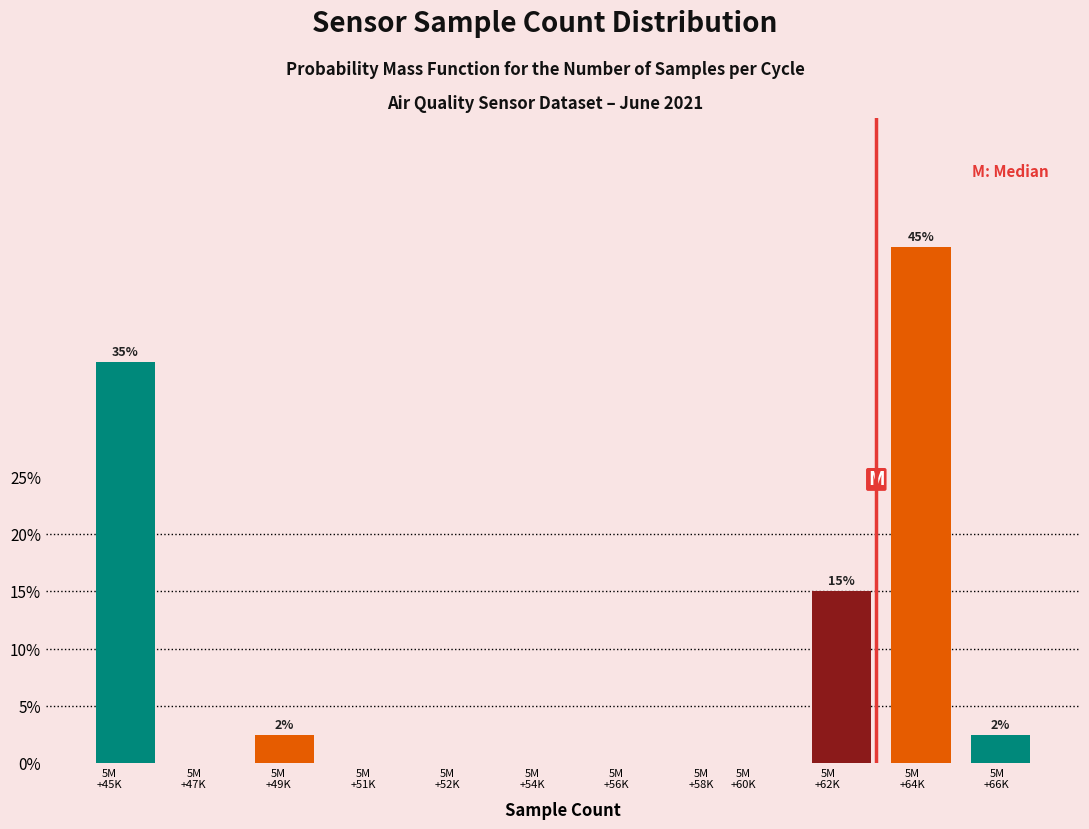

What is the sum of all values?

100.0